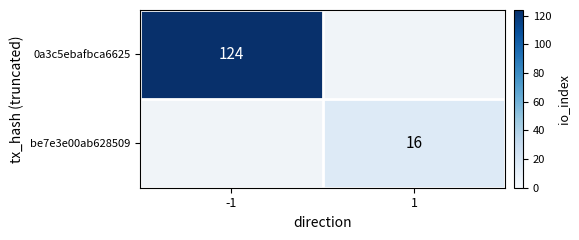

Is the value of 0a3c5ebafbca6625 at -1 greater than the value of be7e3e00ab628509 at 1?

Yes